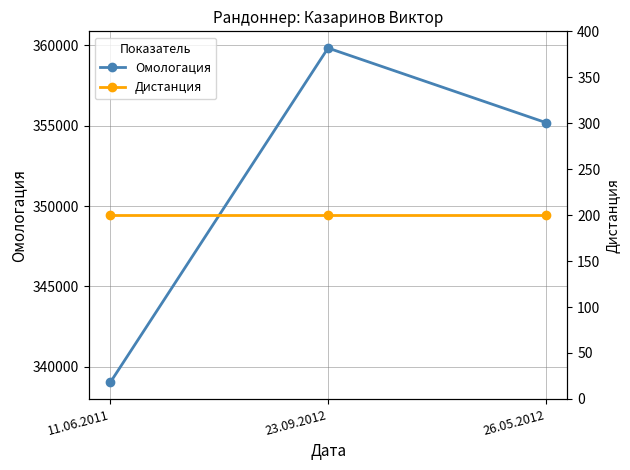

Reading right to left, list all the values displayed in this chart.

Омологация: 26.05.2012=355199	23.09.2012=359839	11.06.2011=339026
Дистанция: 26.05.2012=200	23.09.2012=200	11.06.2011=200